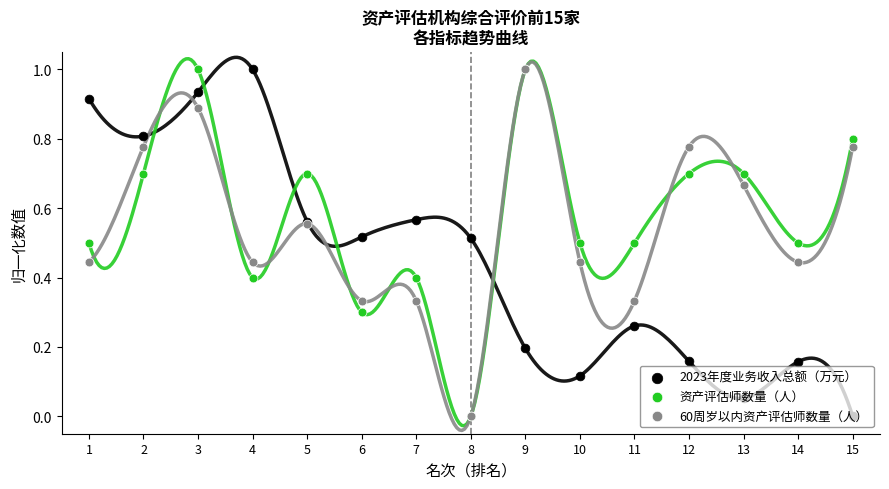

Is the value of 资产评估师数量（人） at 15 greater than the value of 2023年度业务收入总额（万元） at 9?

Yes